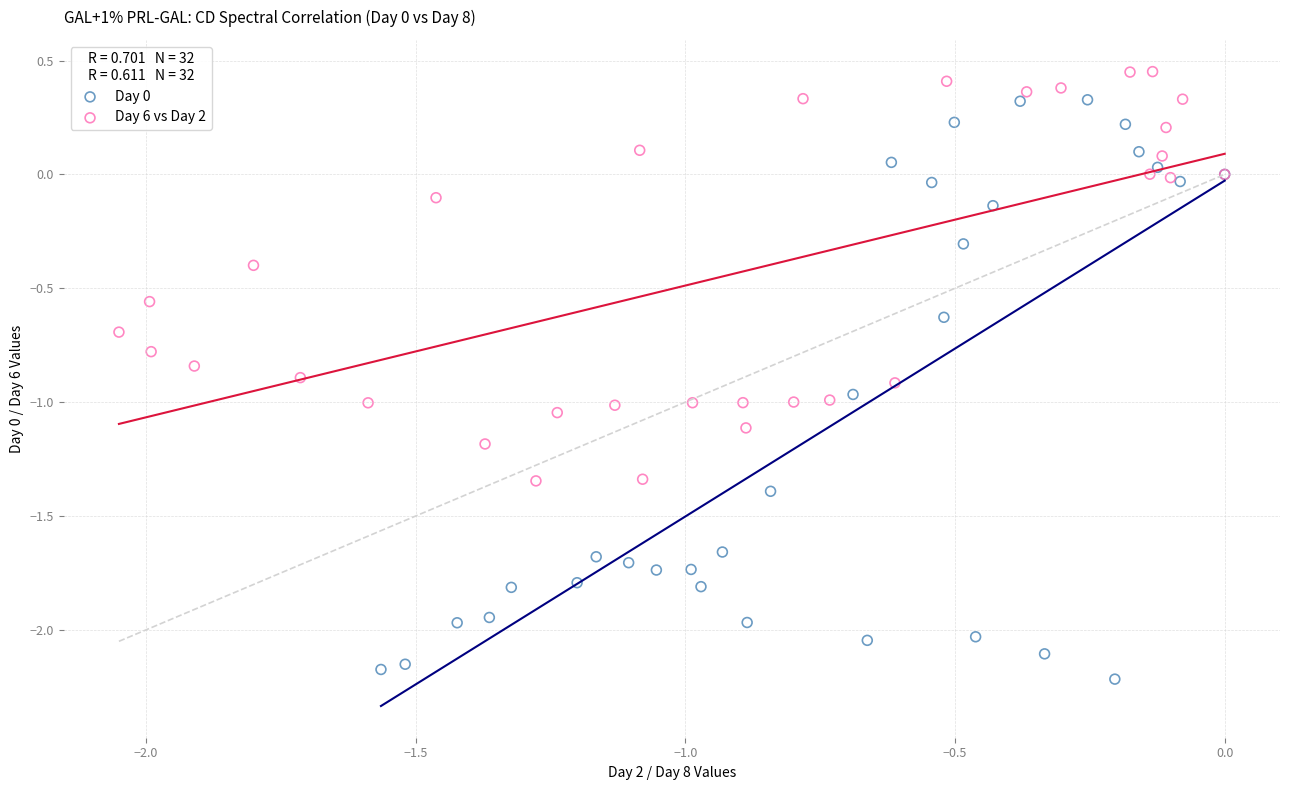

Which series reaches the maximum Y coordinate?

Day 6 vs Day 2